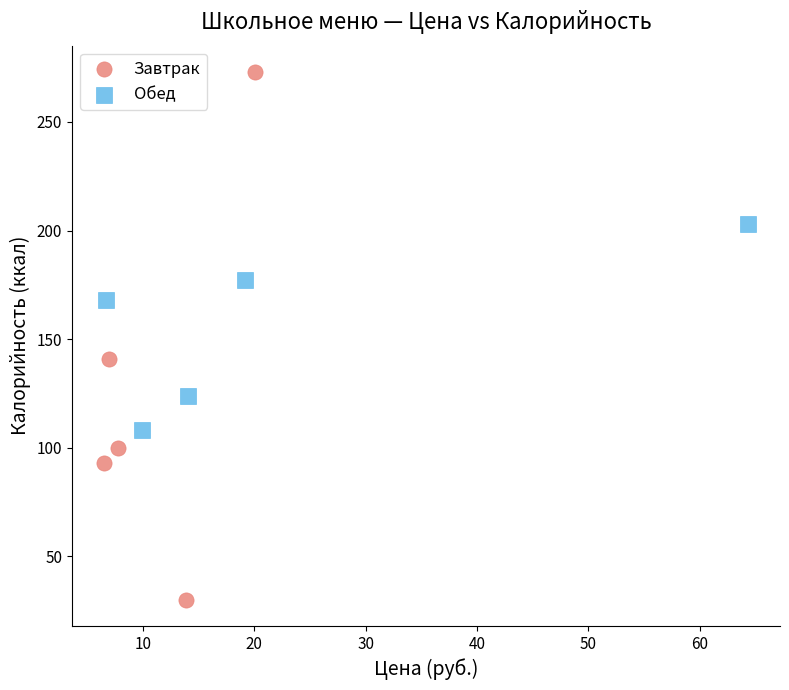

Which series contains the lowest Y value?

Завтрак